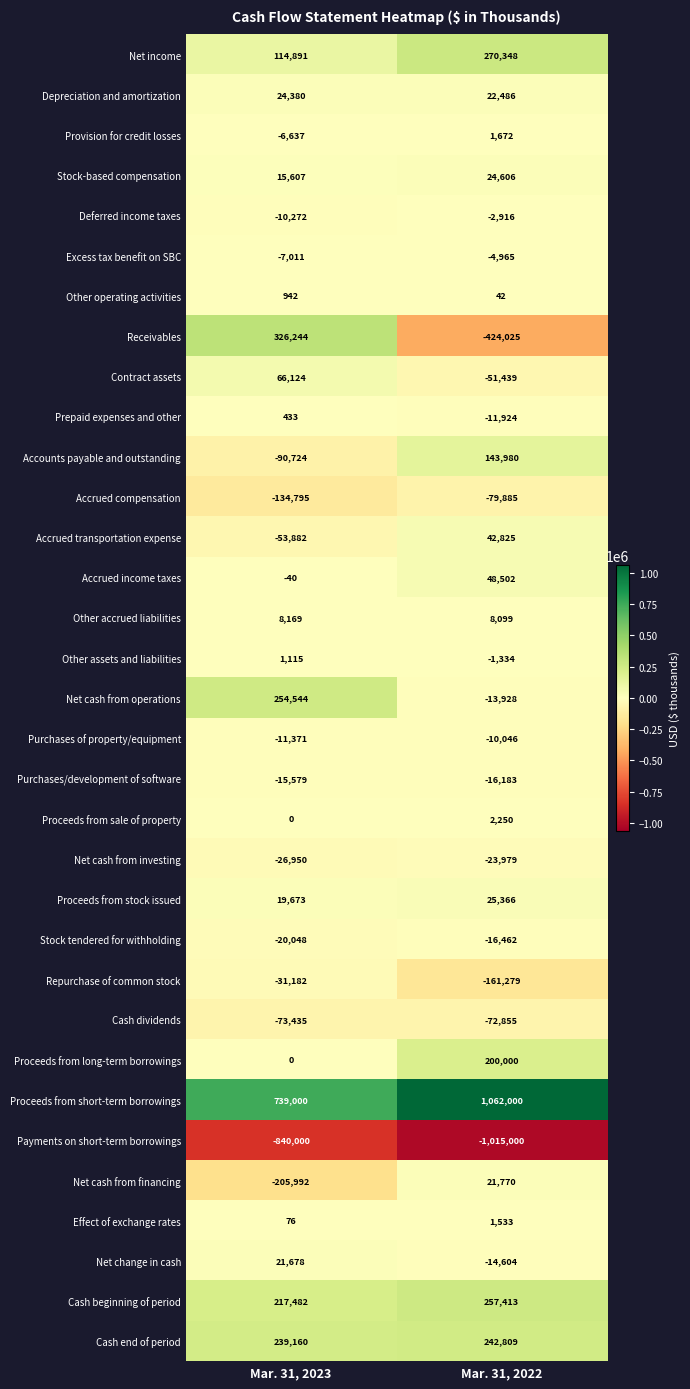

What is the approximate value of Prepaid expenses and other at Mar. 31, 2022?

-11924